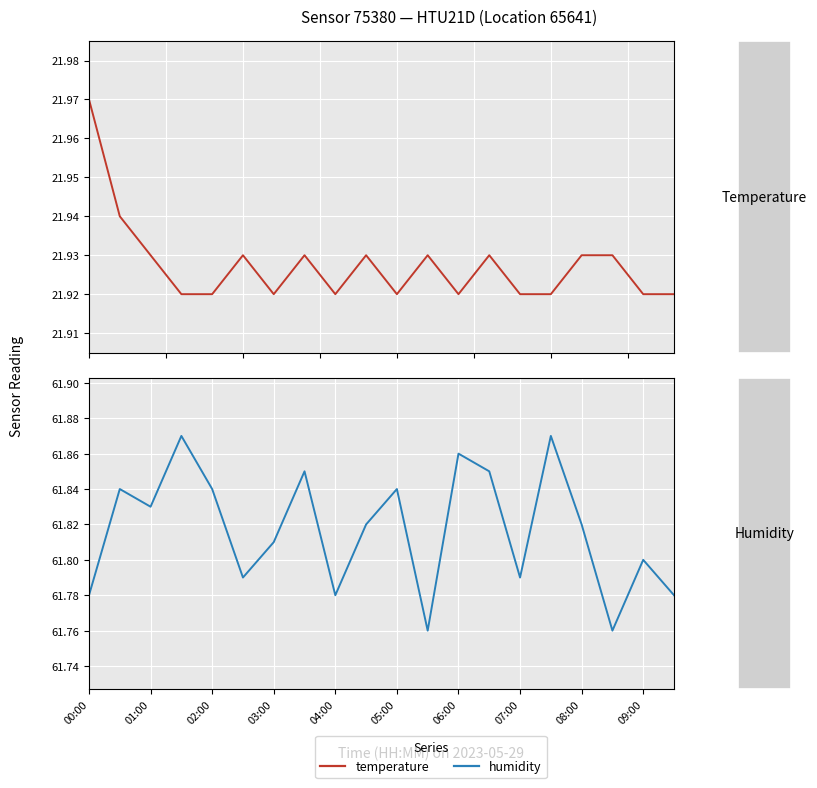

The humidity series shows 61.8 at 09:00. True or false?

True